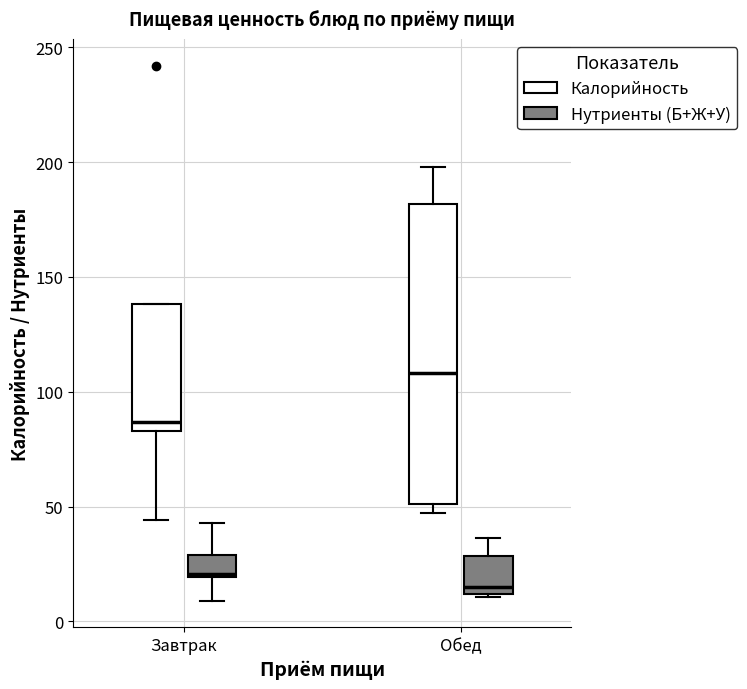

Reading left to right, read every box against the y-axis: the position of its median line, the range the box covers, and the ends of its whiskers. The values are not printed on the chart, so give them approximately, as read against the axis.

Завтрак (Калорийность): median 85 (just above the box's lower edge), box 85 to 140, whiskers 45 to 140
Завтрак (Нутриенты (Б+Ж+У)): median 20, box 20 to 30, whiskers 10 to 45
Обед (Калорийность): median 110, box 50 to 180, whiskers 45 to 200
Обед (Нутриенты (Б+Ж+У)): median 15, box 10 to 30, whiskers 10 to 35